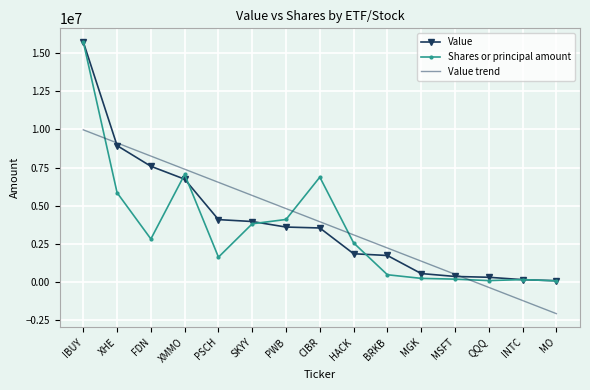

The value of Value at FDN is 4601069.8. True or false?

False